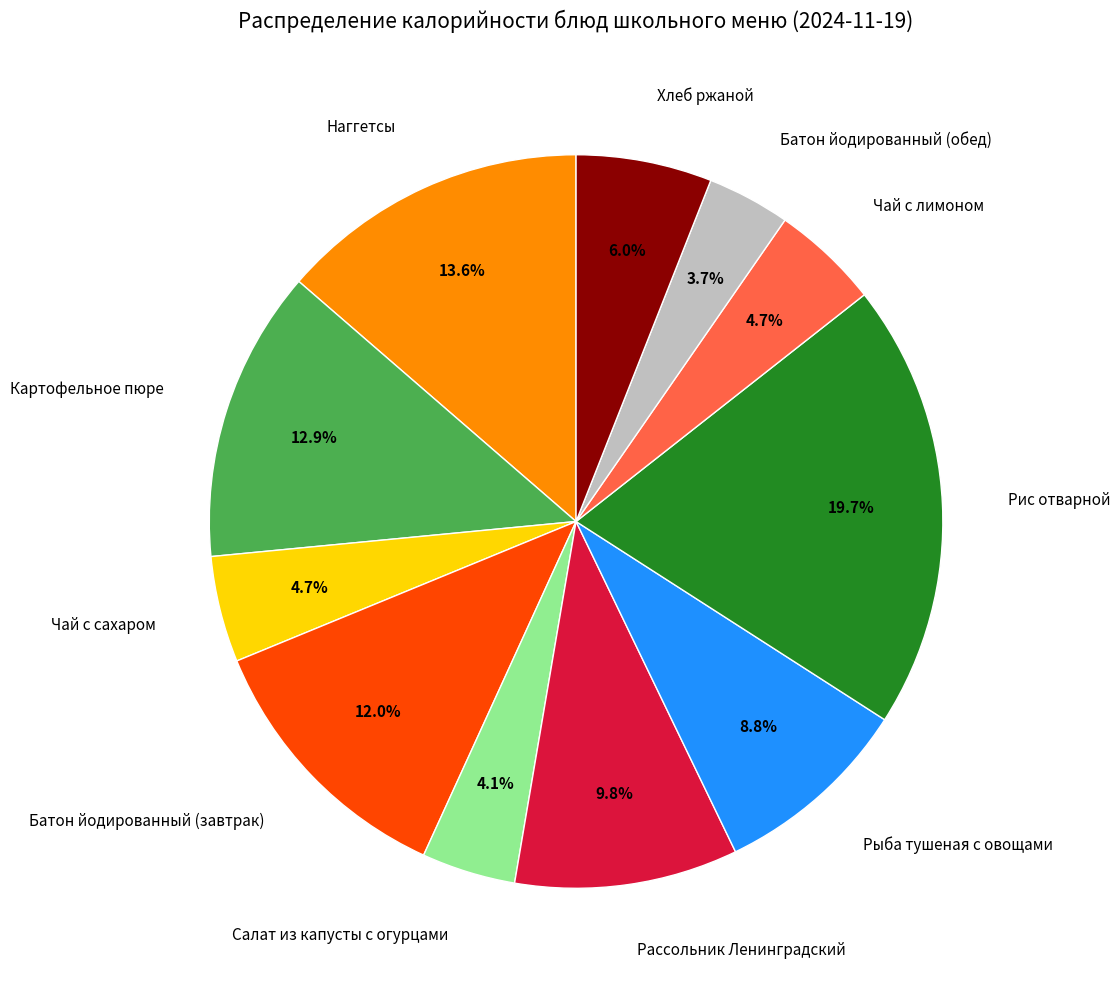

What portion of the pie excludes Рассольник Ленинградский?

90.2%